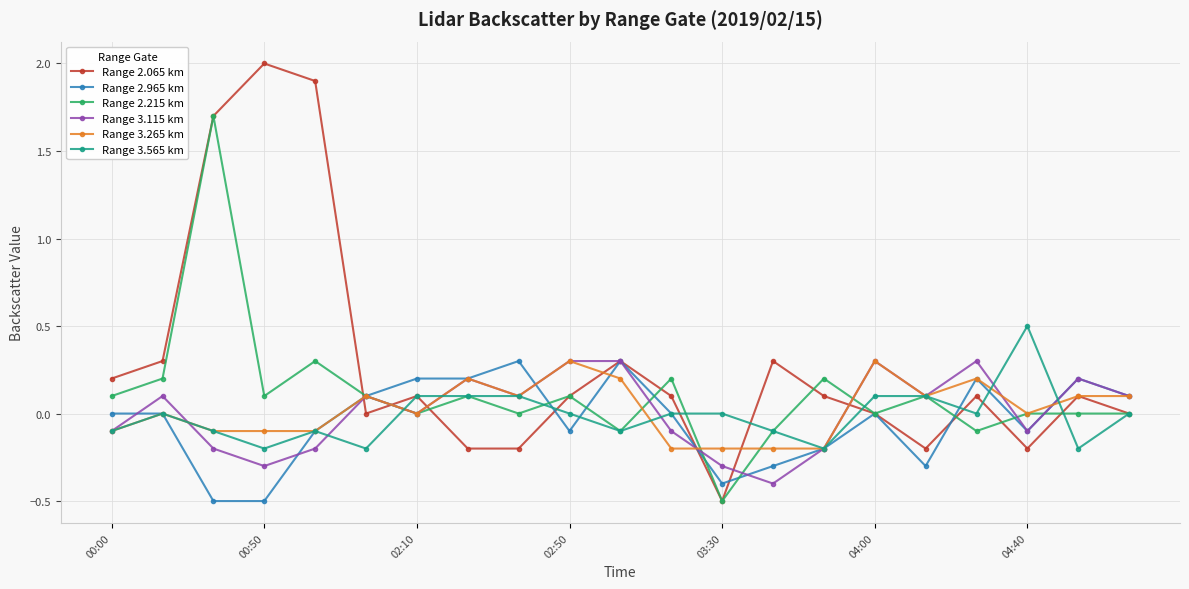

Which series ends up on top after the final intersection of Range 3.565 km and Range 3.115 km?

Range 3.115 km